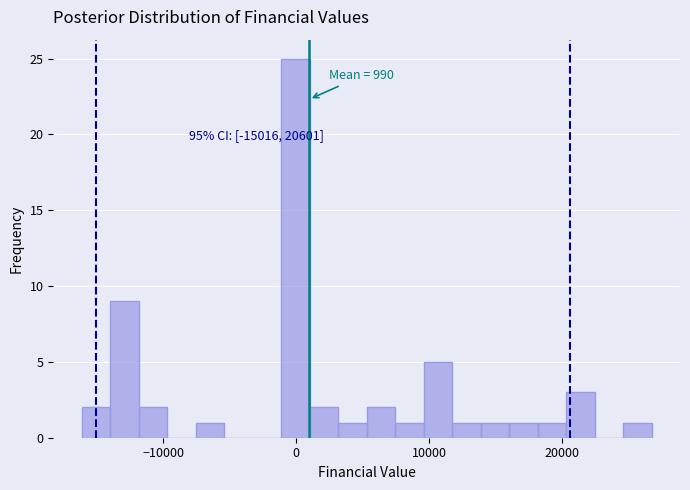

Read against the x-axis, roughly where is the centre of the tallest bar?

0